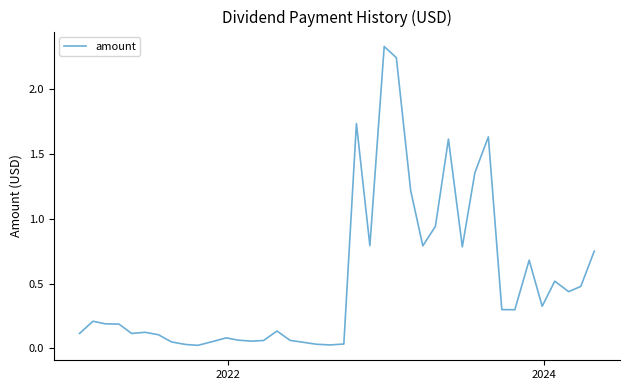

How many lines are shown in the chart?

1